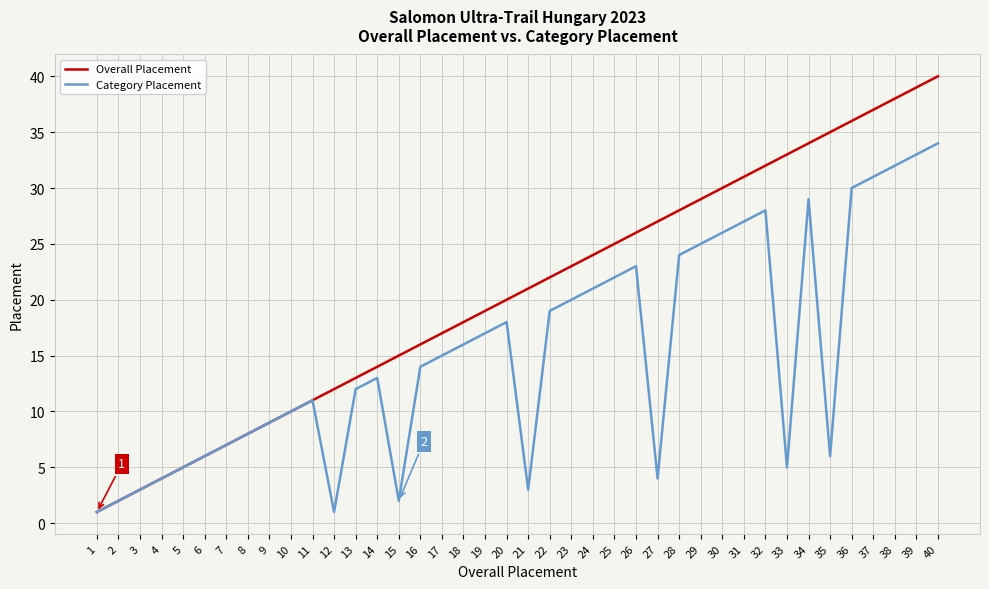

The Overall Placement series shows 20 at 20. True or false?

True